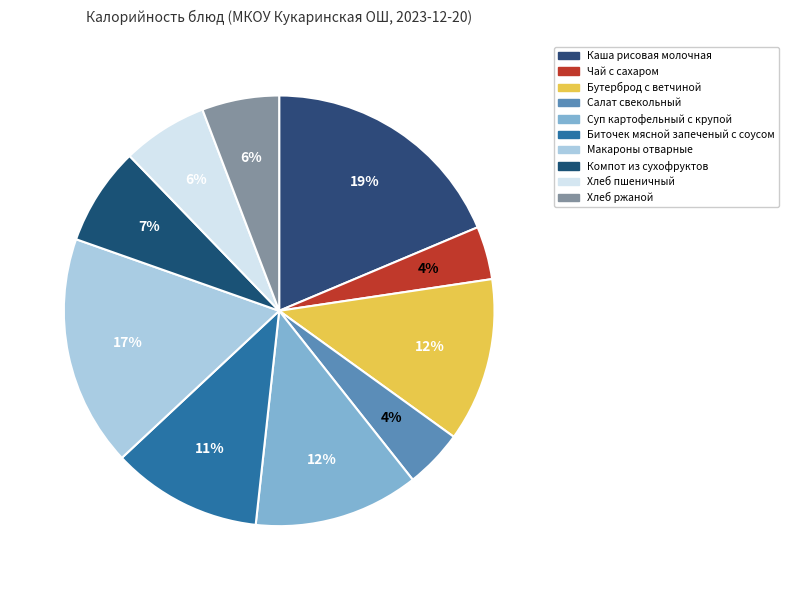

How many slices are in this pie chart?

10